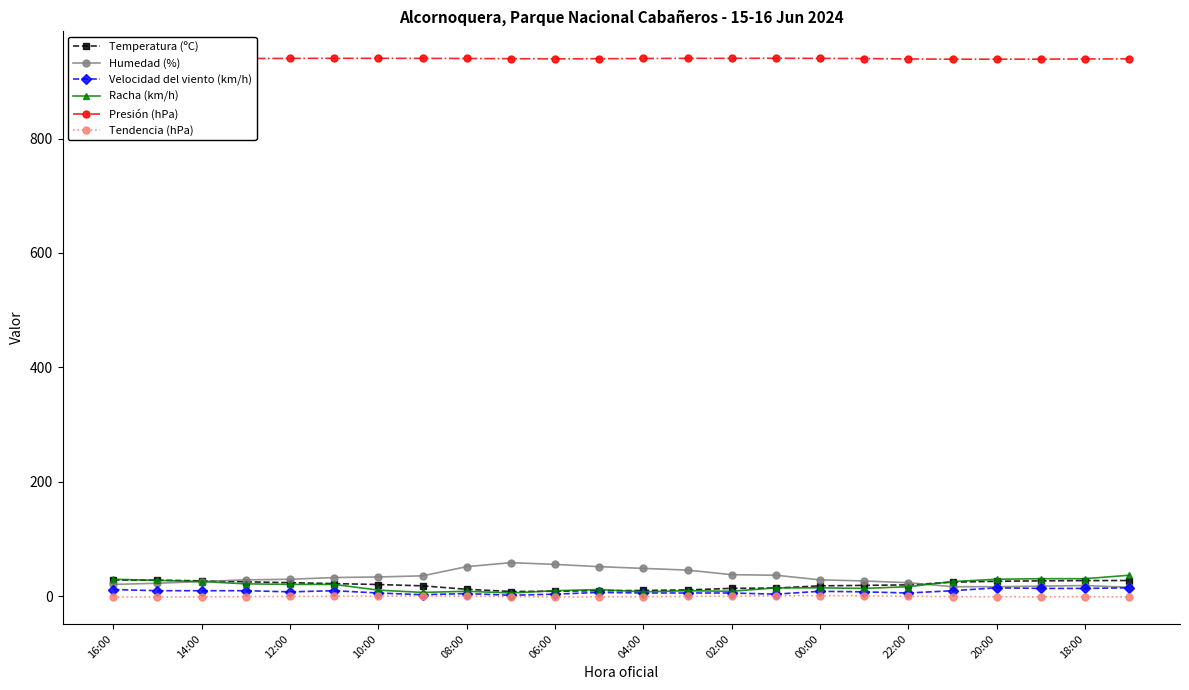

True or false: Presión (hPa) has more than 0 points higher than both neighbors.

True